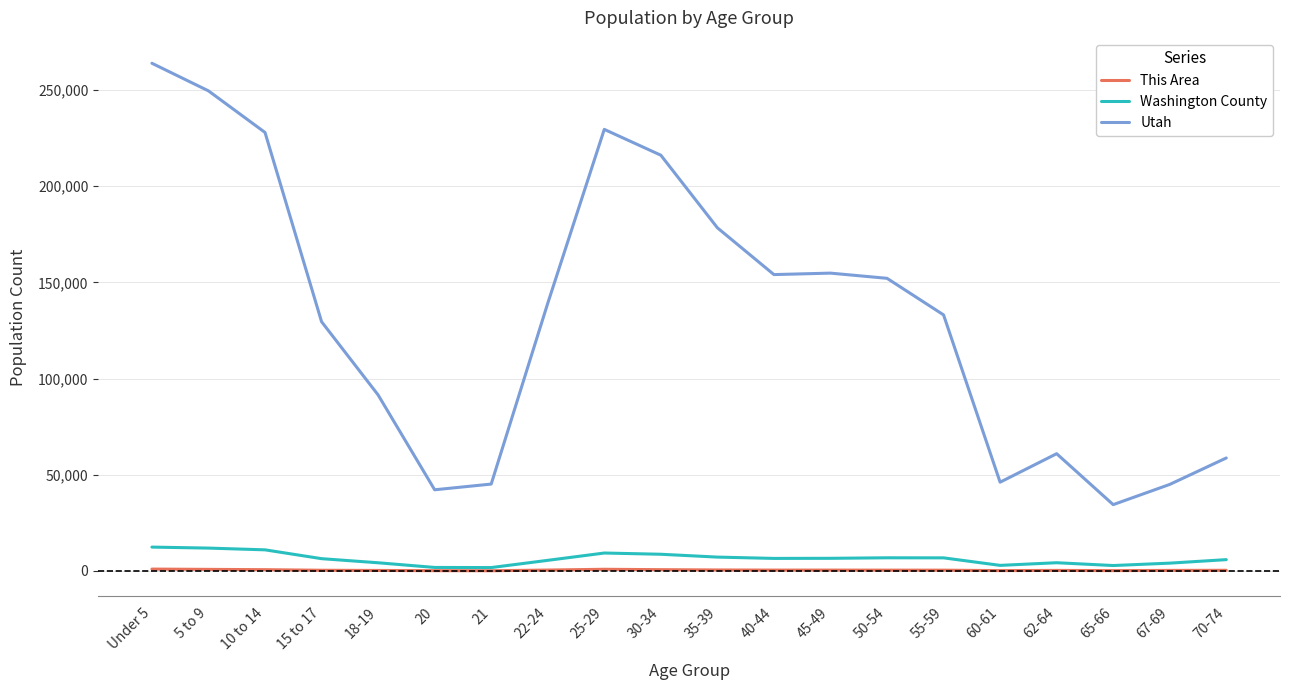

Where does the This Area series first go above 431?

Under 5